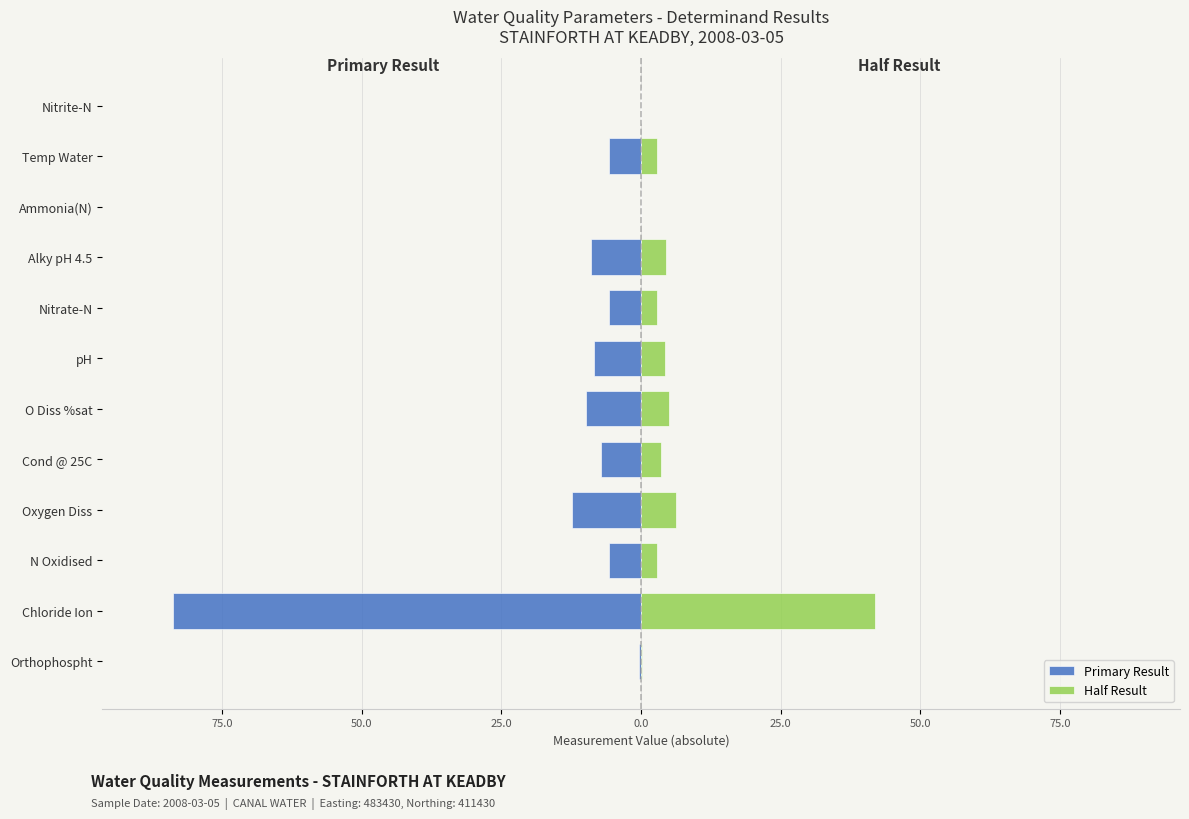

Reading left to right, transcribe all the data shown in this chart.

Primary Result: -0.4	-83.9	-5.7	-12.4	-7.1	-9.9	-8.5	-5.7	-9.0	-0.0	-5.7	-0.0
Half Result: 0.2	42.0	2.9	6.2	3.6	5.0	4.2	2.9	4.5	0.0	2.9	0.0